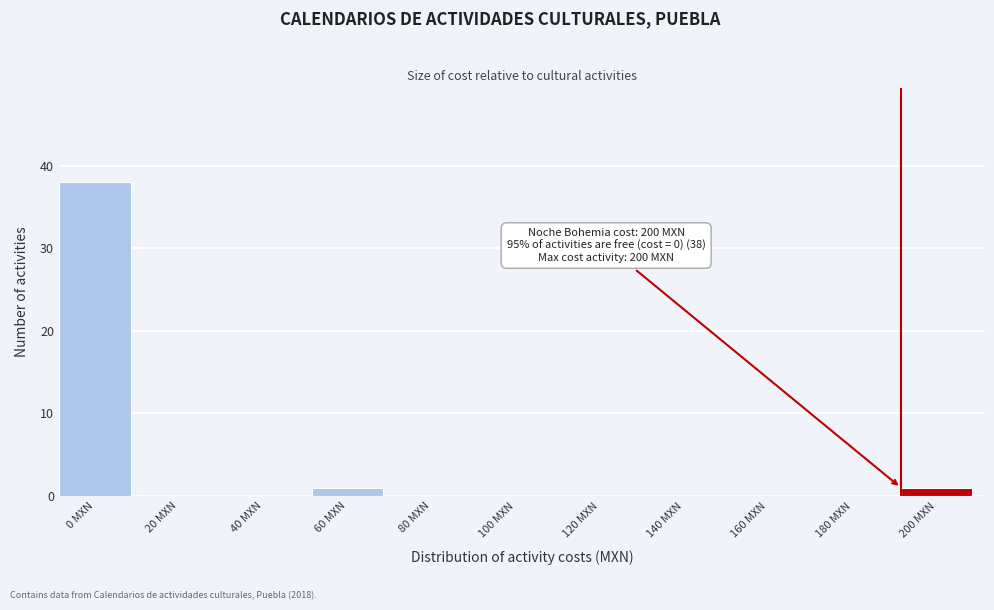

Reading left to right, extract all data points from this chart.

0 MXN=38	20 MXN=0	40 MXN=0	60 MXN=1	80 MXN=0	100 MXN=0	120 MXN=0	140 MXN=0	160 MXN=0	180 MXN=0	200 MXN=1